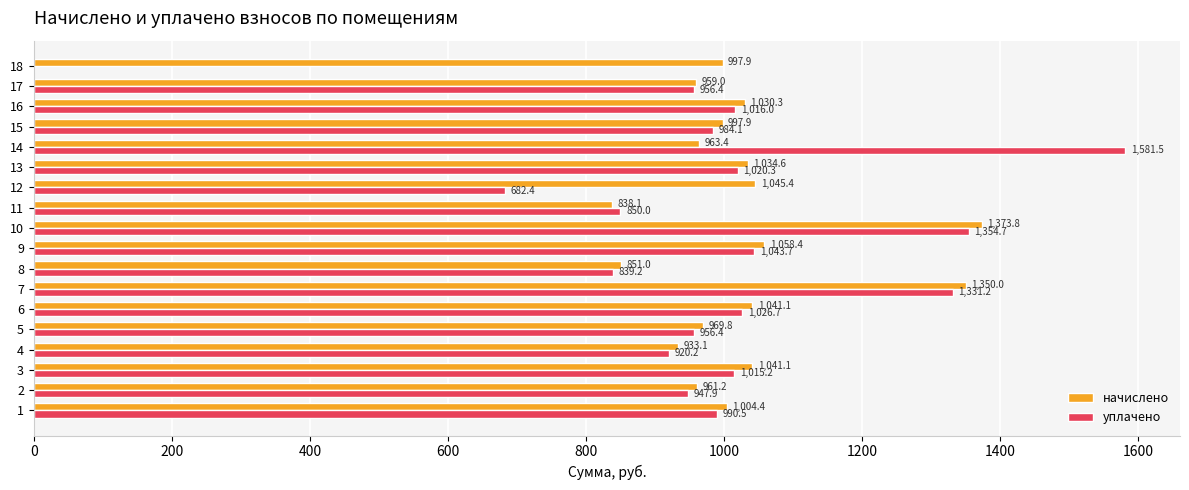

Where is начислено nearest to the value 1105?

9